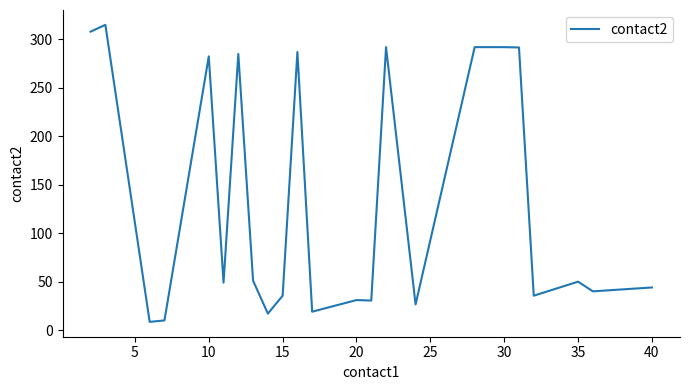

What is the maximum value shown in the chart?

315.0